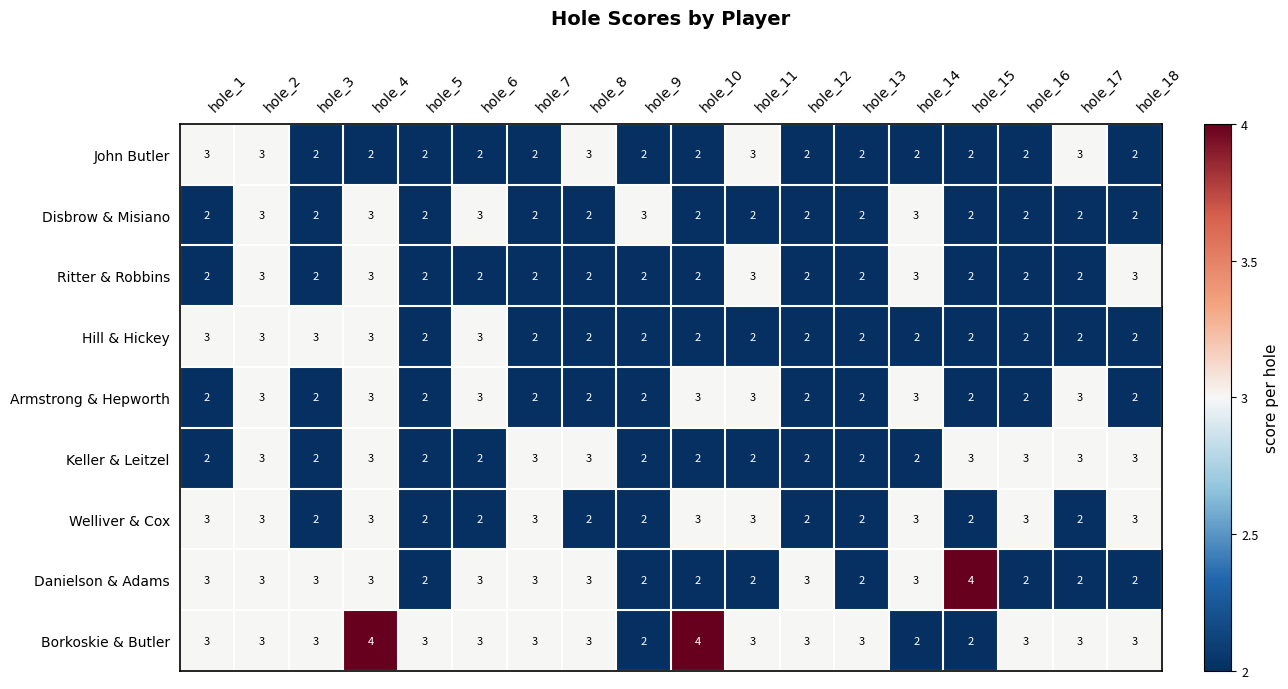

Which series has the largest total across all categories?

Borkoskie & Butler